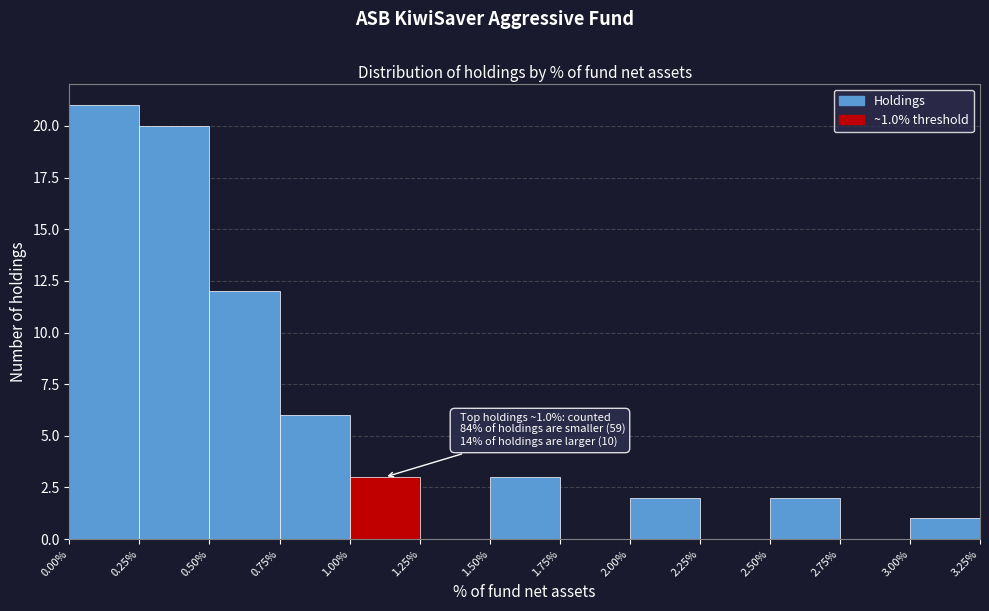

Which range on the x-axis has the tallest bar?

0.00% to 0.25%